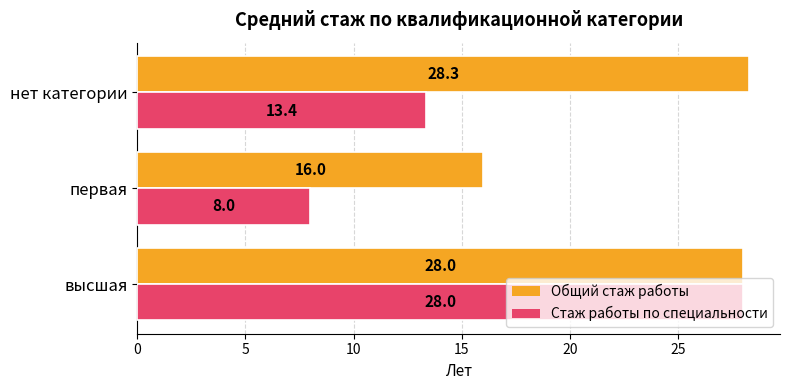

At нет категории, list the series in order from largest to smallest.

Общий стаж работы, Стаж работы по специальности